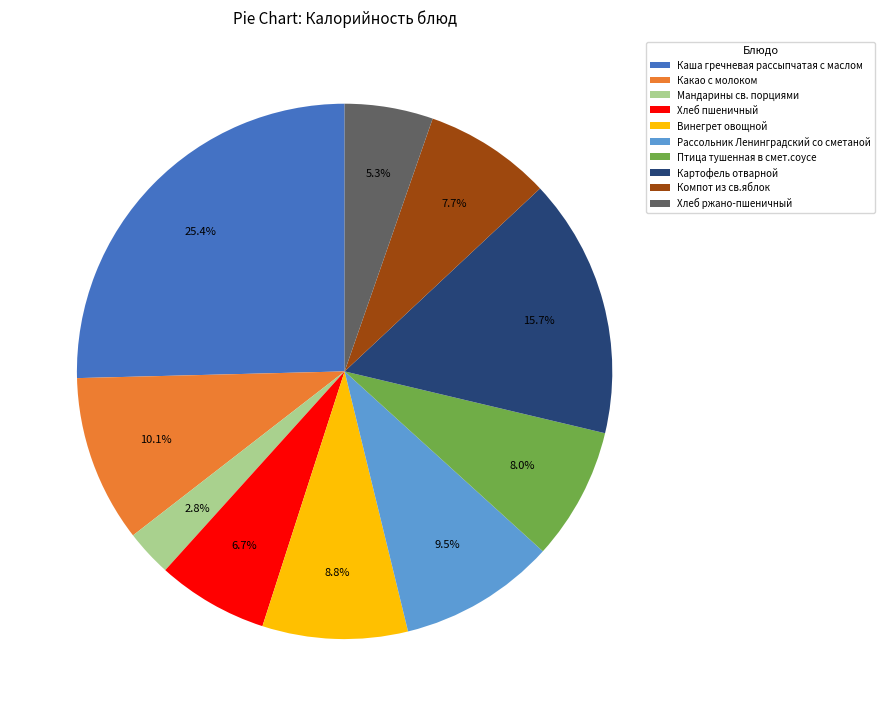

True or false: Картофель отварной accounts for 16% of the total.

True